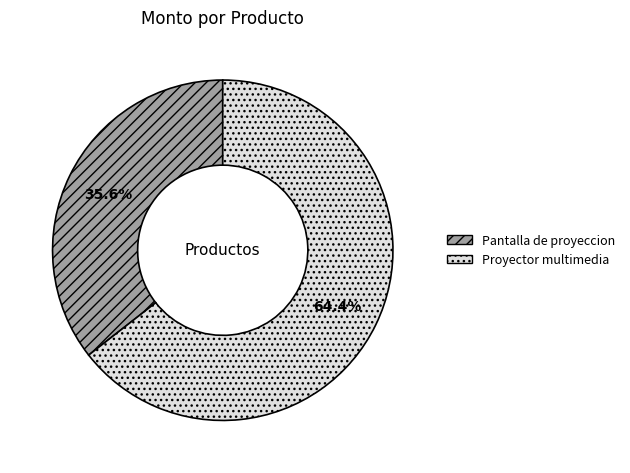

What is the ratio of the value at Pantalla de proyeccion to the value at Proyector multimedia?

0.6